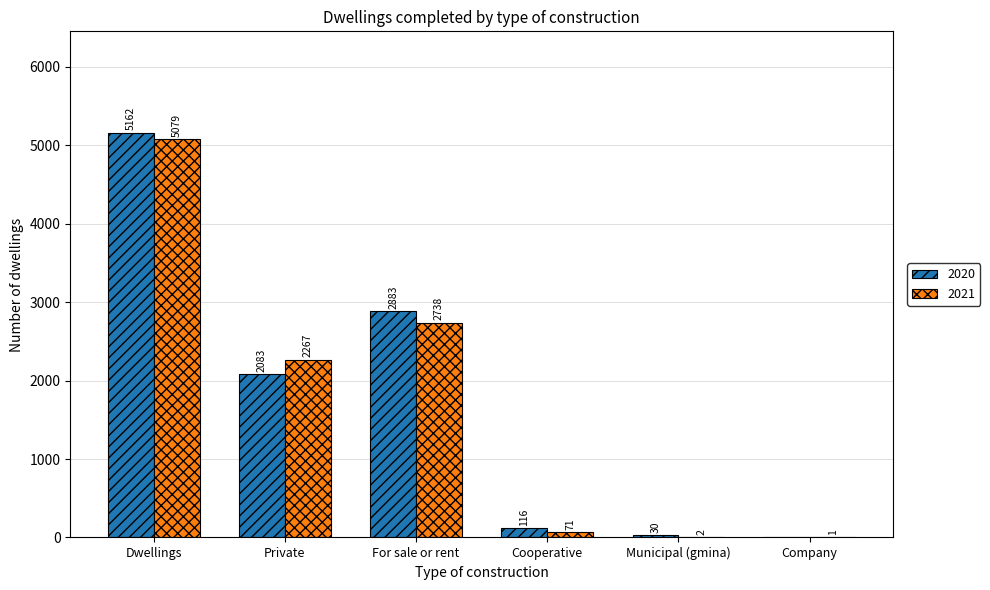

What is the sum of the 2020 values at Municipal (gmina) and Private?

2113